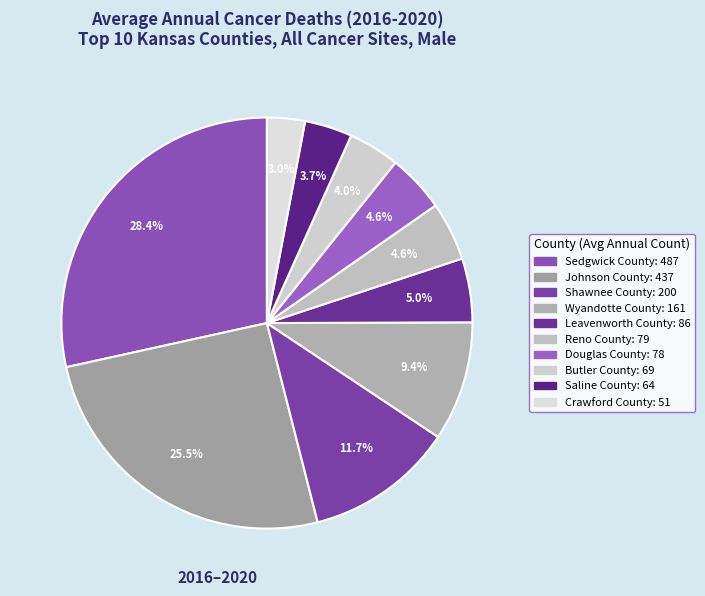

Is it true that Crawford County is 1% of the pie?

False